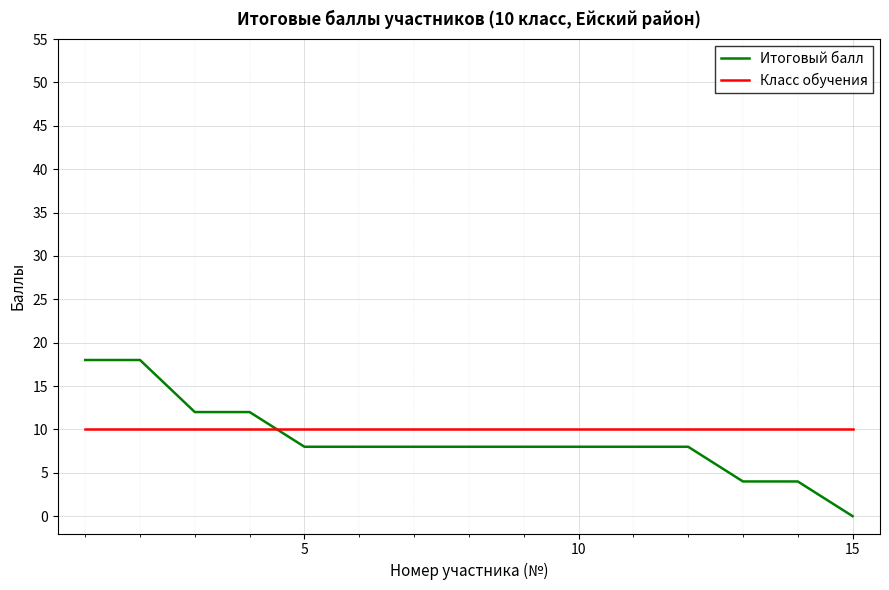

Reading left to right, extract all data points from this chart.

Итоговый балл: 18	18	12	12	8	8	8	8	8	8	8	8	4	4	0
Класс обучения: 10	10	10	10	10	10	10	10	10	10	10	10	10	10	10